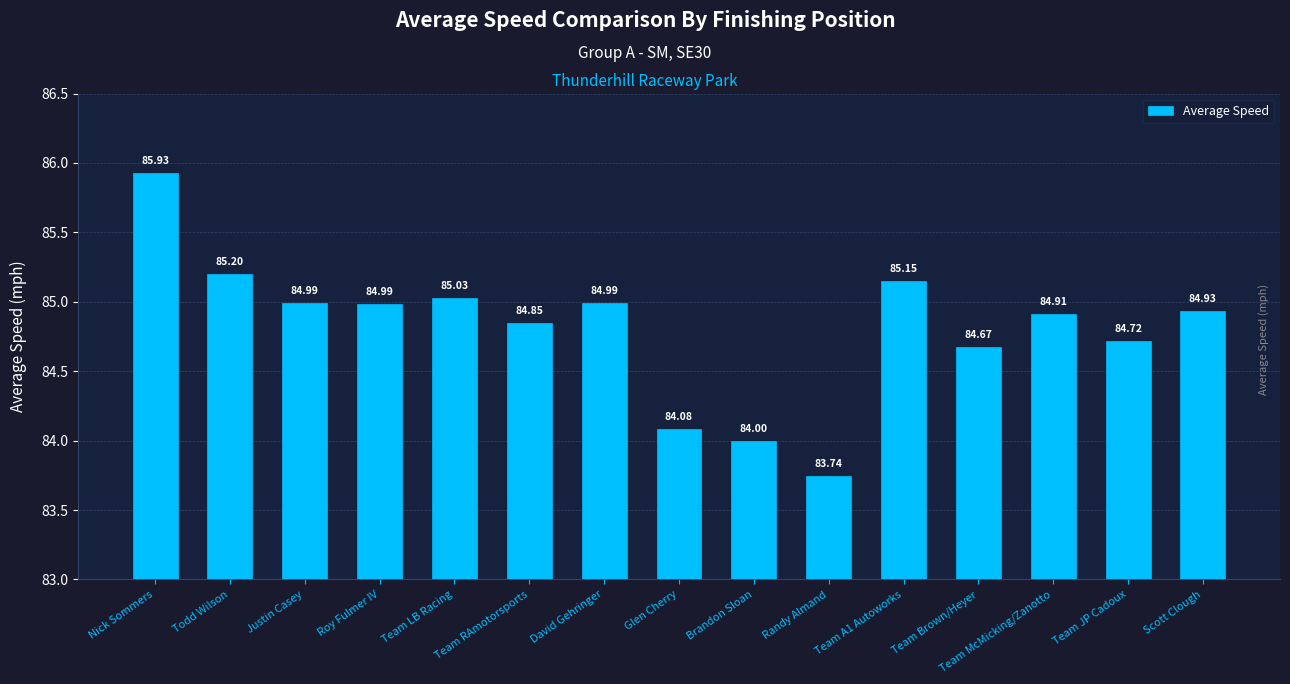

What is the approximate value at Brandon Sloan?

84.0